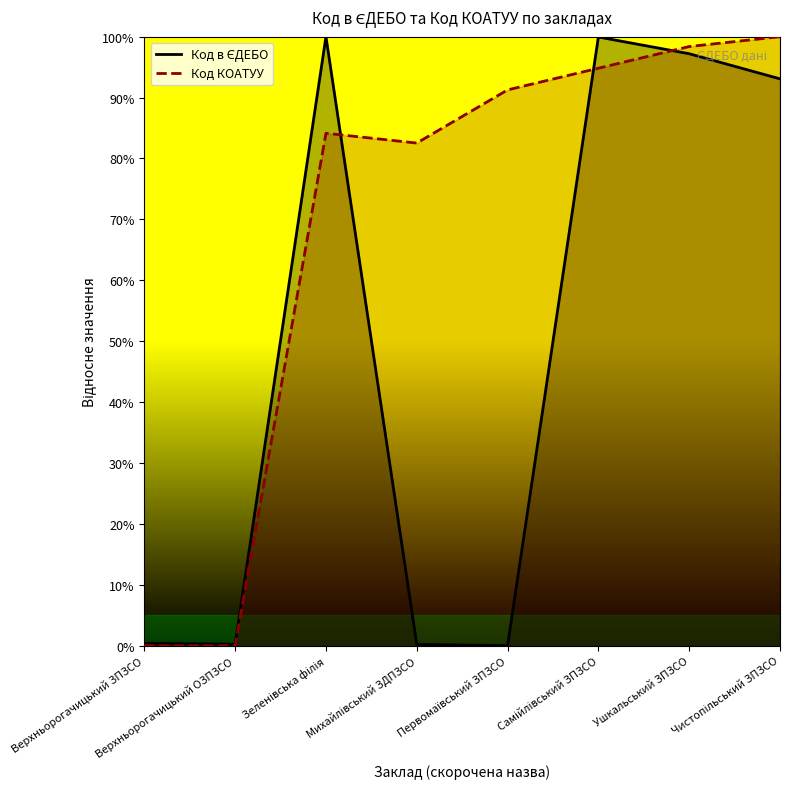

True or false: Код в ЄДЕБО has more than 2 points higher than both neighbors.

False